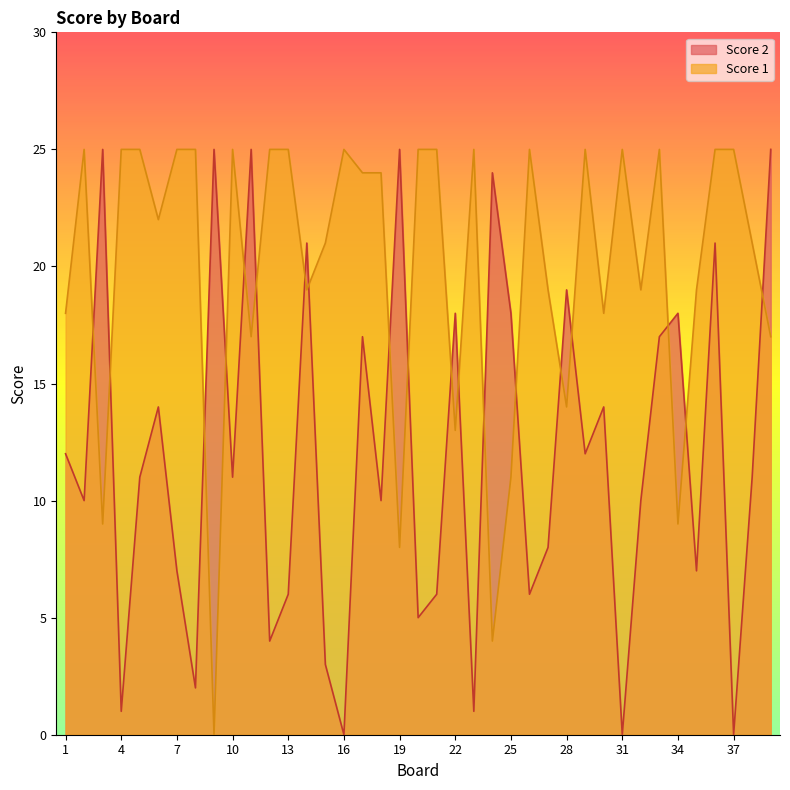

Which has a higher value, 25 or 17?

17